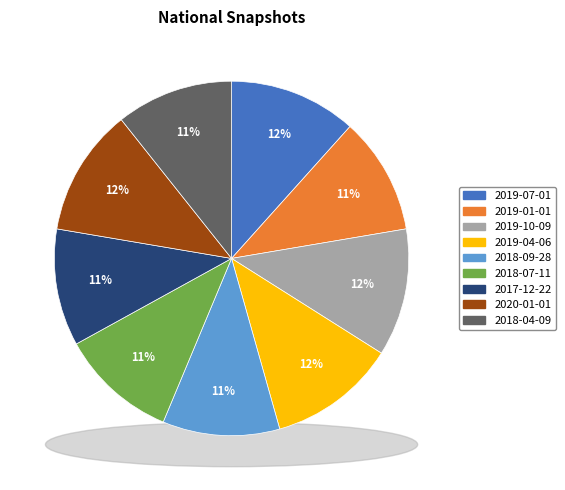

To the nearest percent, what portion does 2019-10-09 represent?

12%